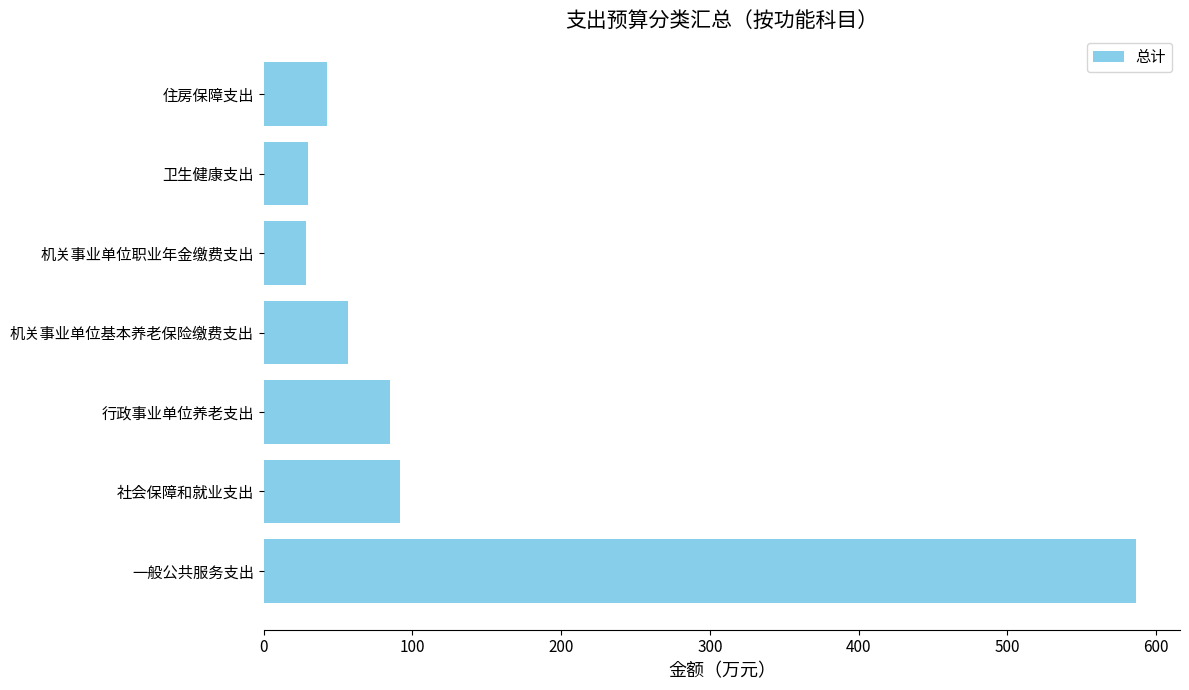

At which label is the value closest to 307?

社会保障和就业支出